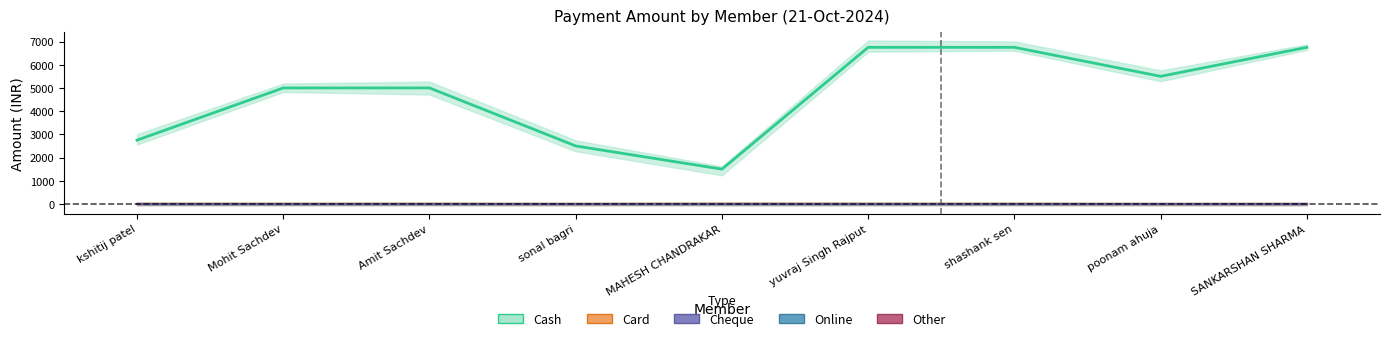

True or false: Cash and Other cross at least once.

False